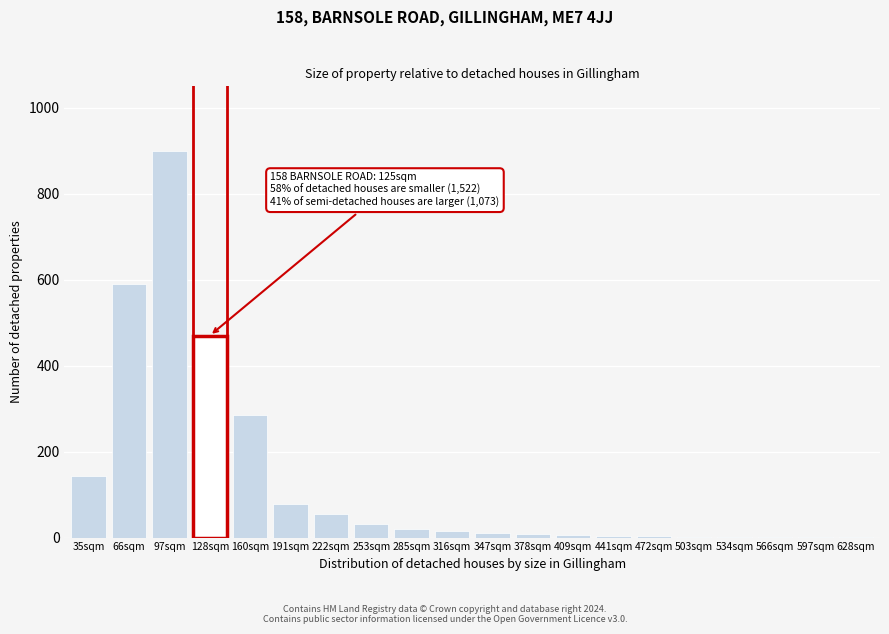

What is the sum of all values?

2624